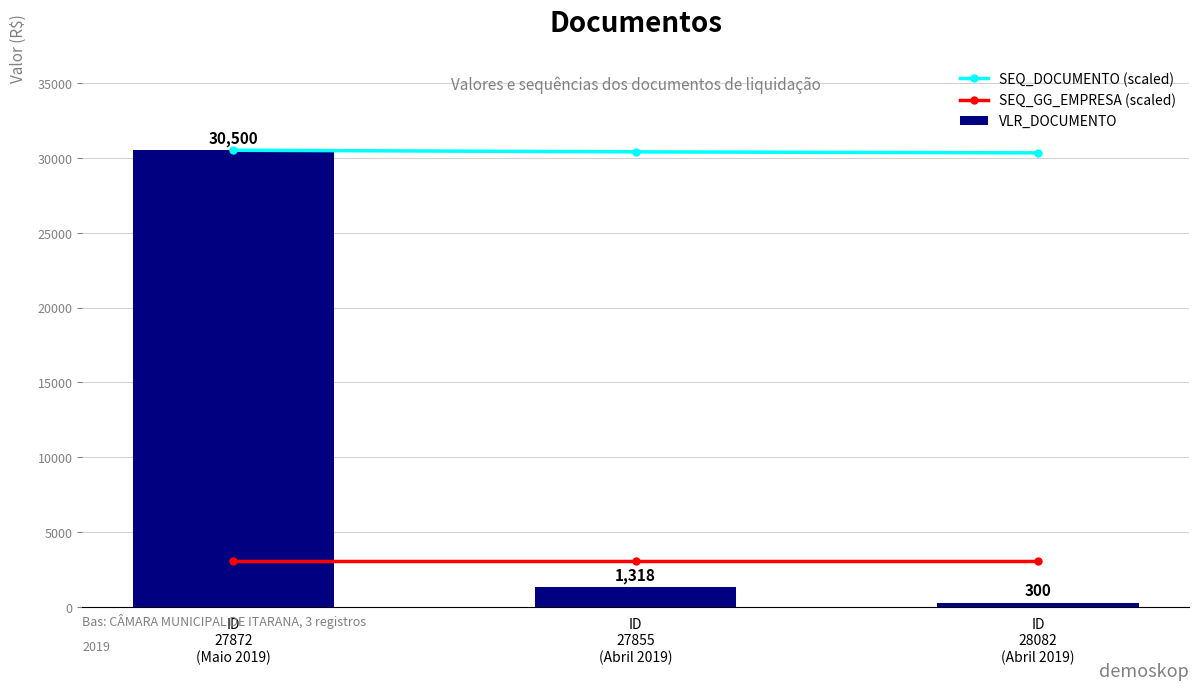

At which category does the chart reach its minimum across all series?

ID
28082
(Abril 2019)